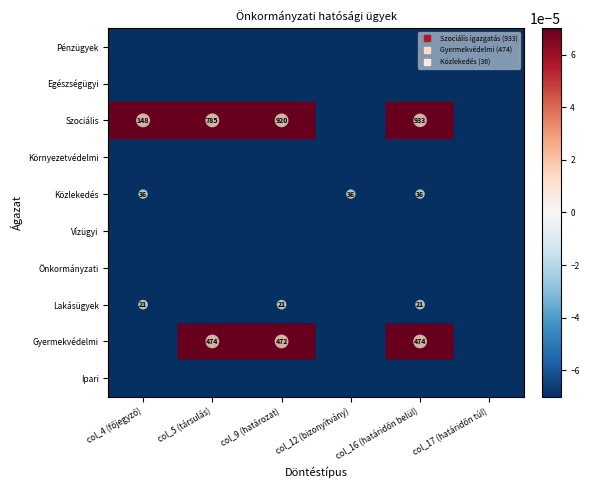

What is the sum of the Lakásügyek values at col_9 (határozat) and col_12 (bizonyítvány)?

-0.1